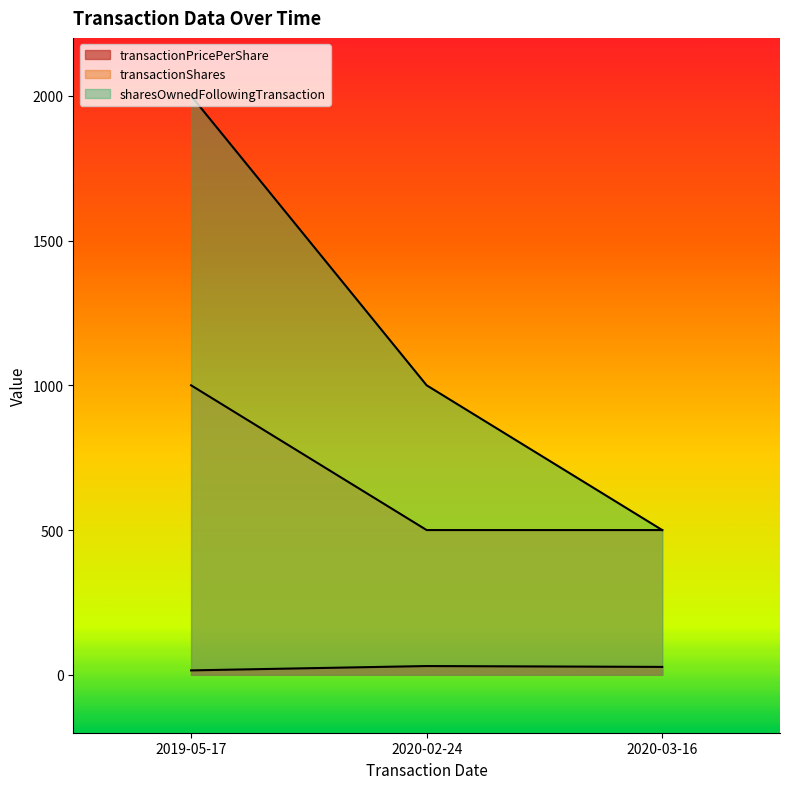

Is it true that transactionPricePerShare equals 40.5 at 2020-02-24?

False